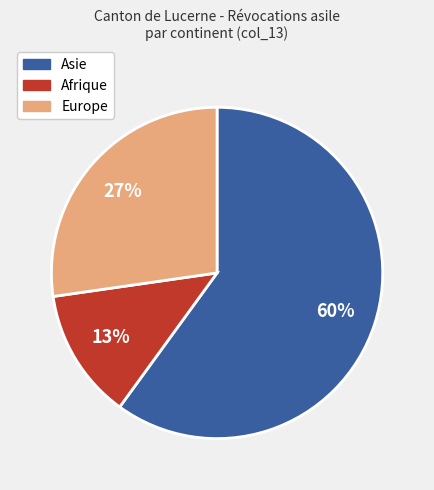

To the nearest percent, what is the difference between the largest and smallest slice percentages?

47%